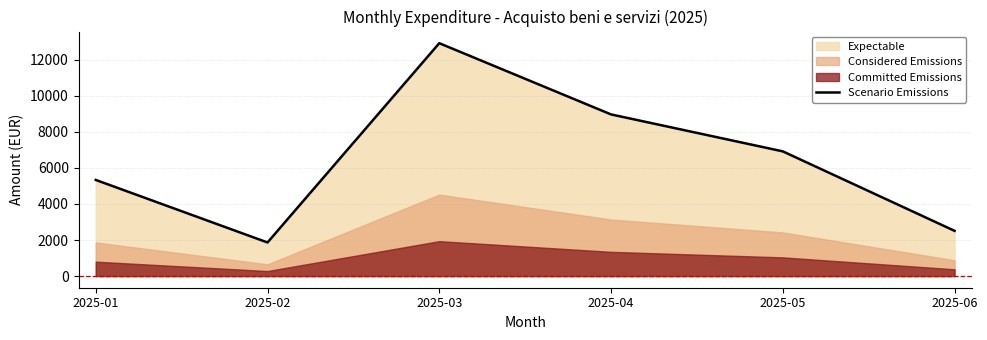

Reading left to right, extract all data points from this chart.

2025-01=5332.0	2025-02=1863.4	2025-03=12917.1	2025-04=8966.7	2025-05=6917.2	2025-06=2509.7